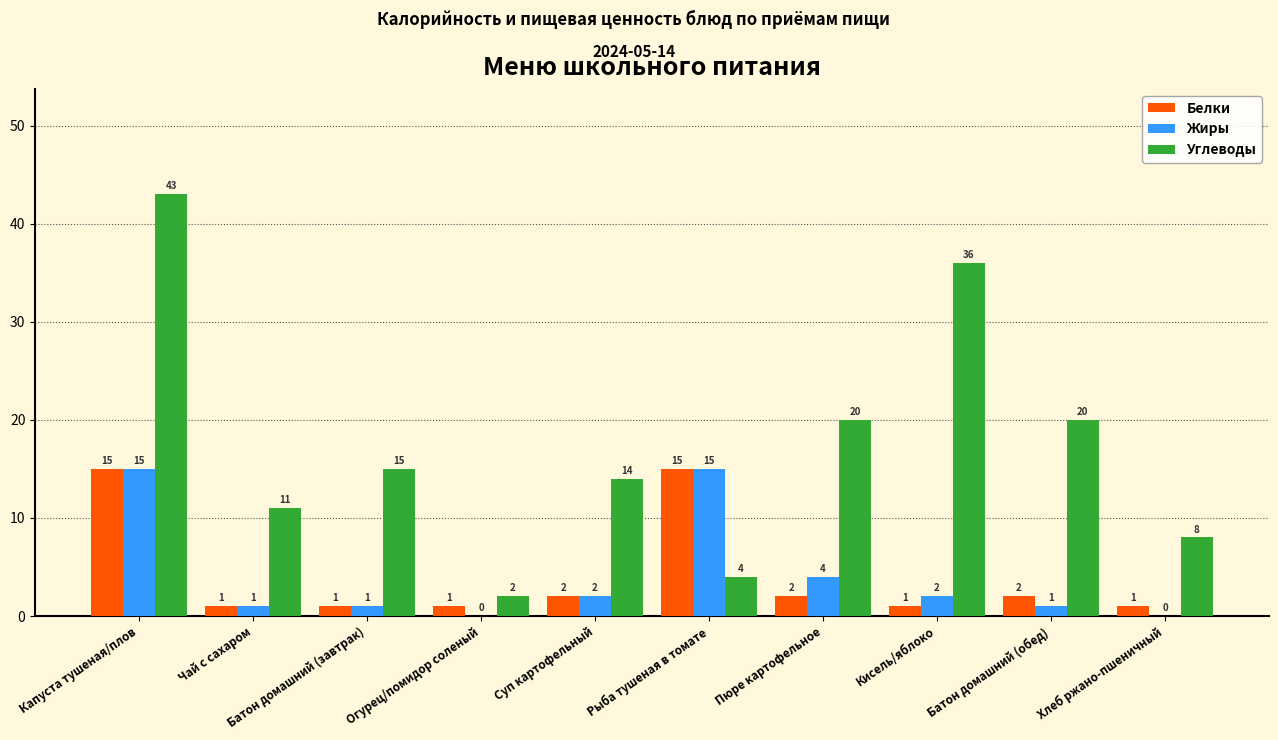

Is it true that Углеводы equals 14 at Чай с сахаром?

False